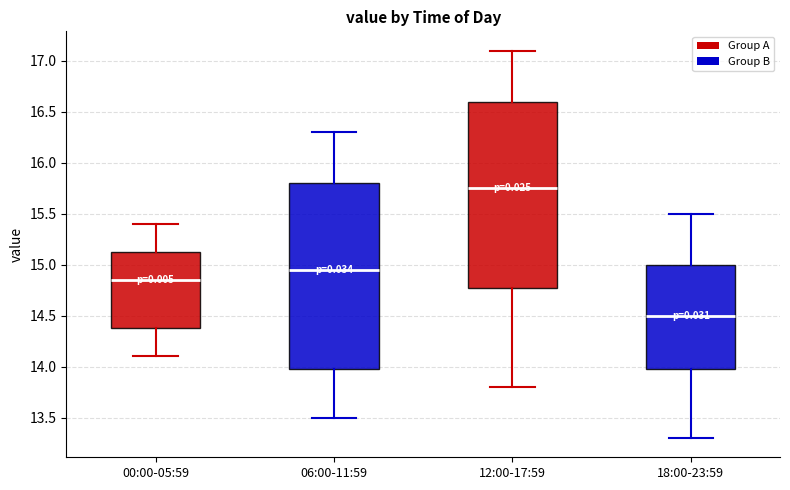

Reading left to right, transcribe this box plot: for each box, give where its median line is, the range the box spans, and where its two whiskers end, as read against the y-axis. The values are not printed on the chart, so give them approximately, as read against the axis.

00:00-05:59: median 14.85, box 14.40 to 15.15, whiskers 14.10 to 15.40
06:00-11:59: median 14.95, box 14.00 to 15.80, whiskers 13.50 to 16.30
12:00-17:59: median 15.75, box 14.80 to 16.60, whiskers 13.80 to 17.10
18:00-23:59: median 14.50, box 14.00 to 15.00, whiskers 13.30 to 15.50